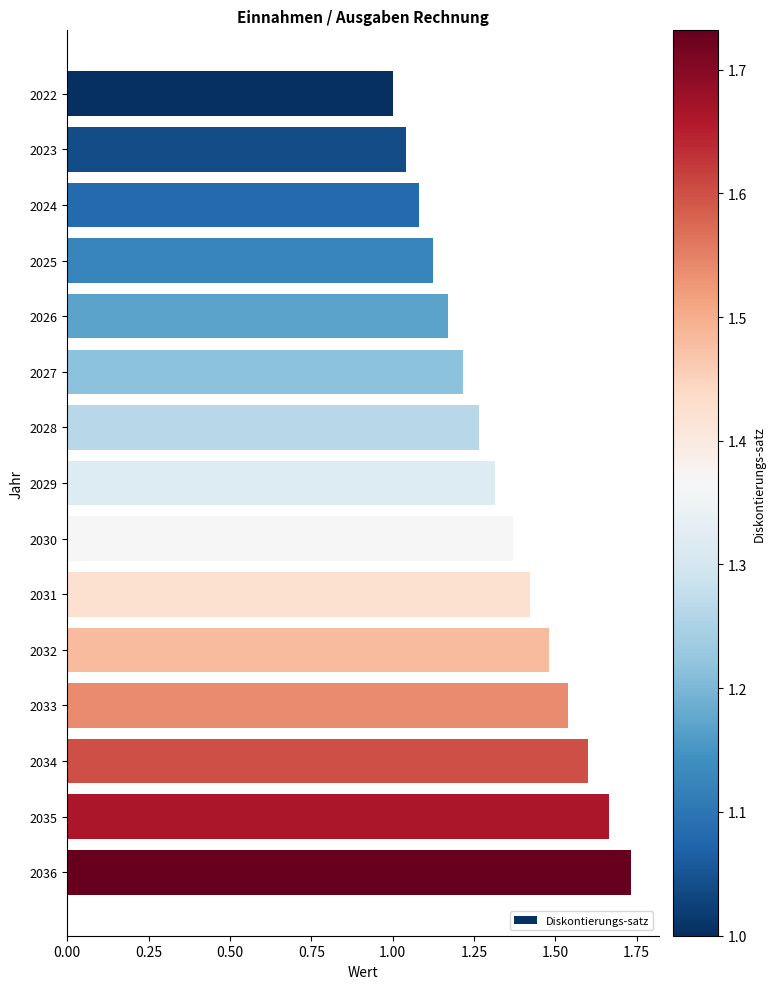

What is the sum of all values?

20.0